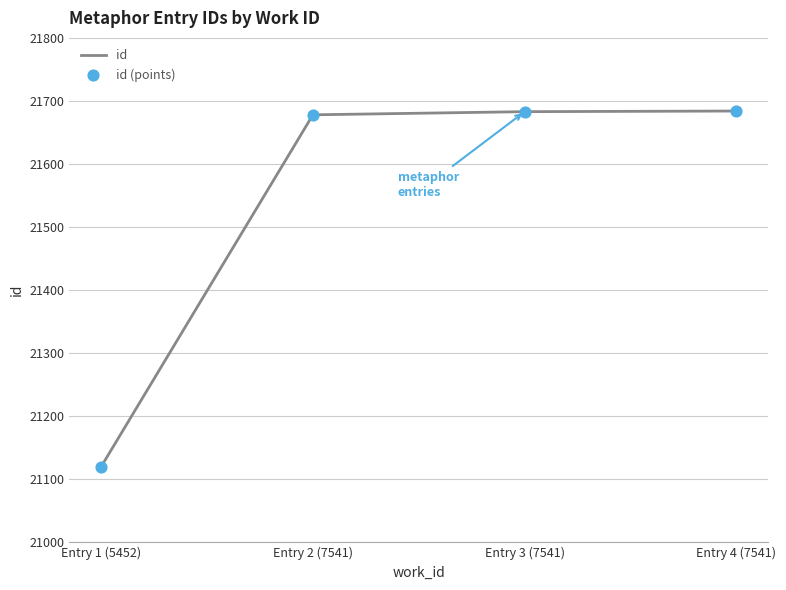

What is the sum of the values at Entry 2 (7541) and Entry 1 (5452)?

42798